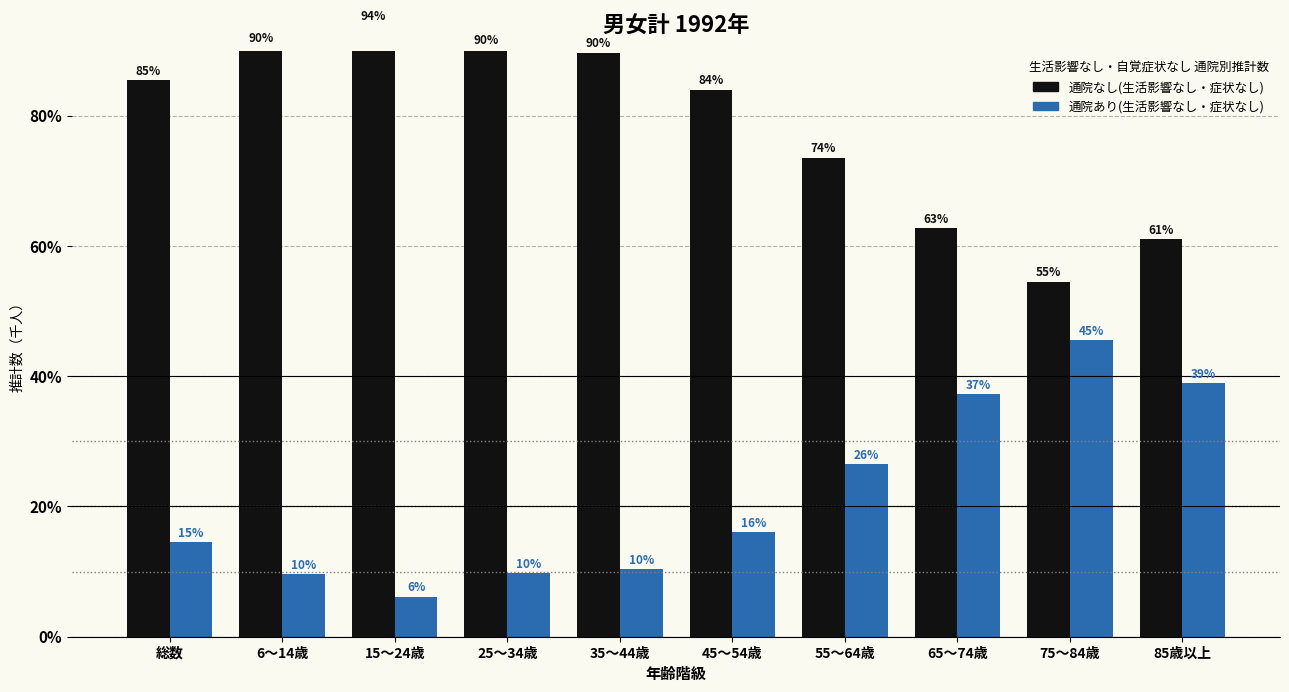

How many values in the 通院あり(生活影響なし・症状なし) series exceed 16?

5